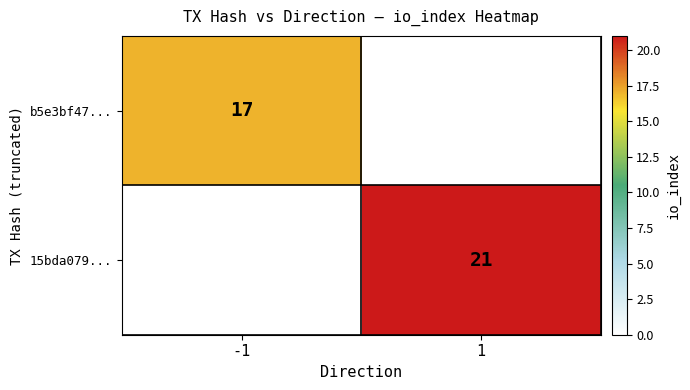

The value of b5e3bf47... at -1 is 11. True or false?

False